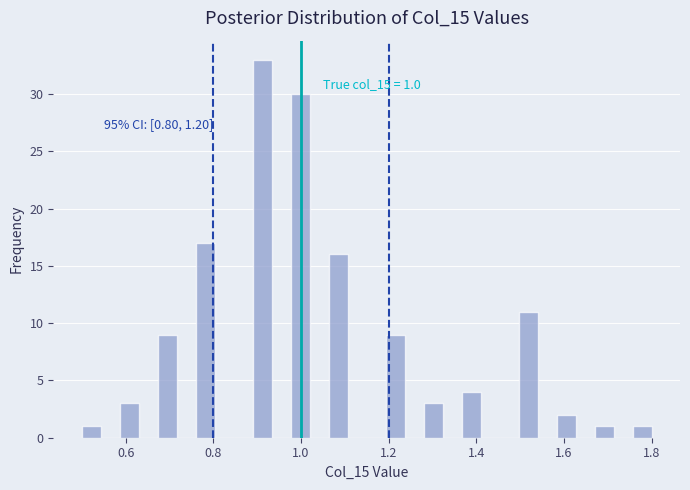

Read against the x-axis, roughly where is the centre of the tallest bar?

0.92